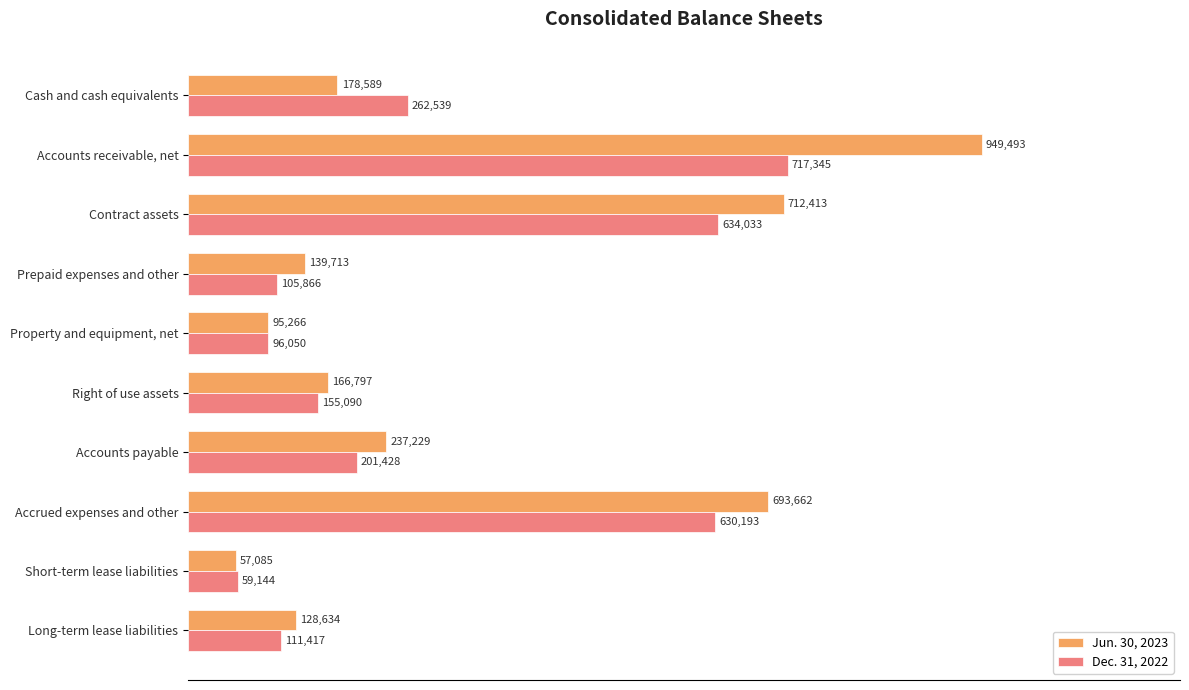

What is the sum of all Jun. 30, 2023 values?

3358881